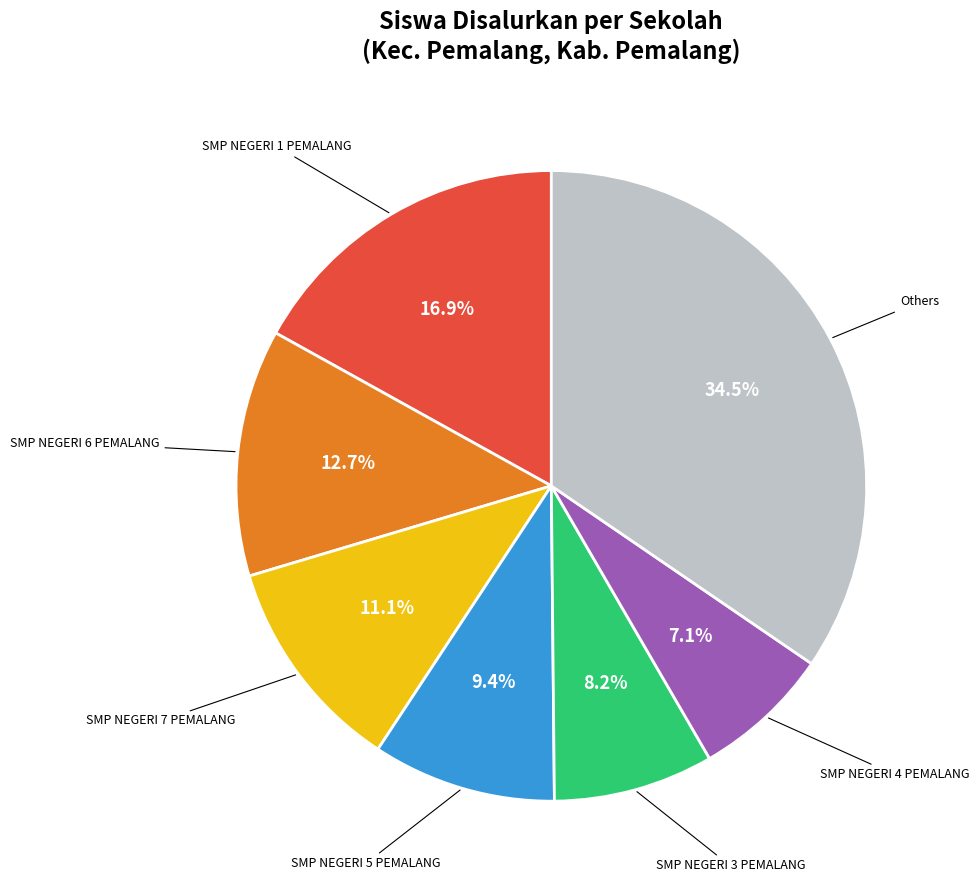

Between SMP NEGERI 6 PEMALANG and SMP NEGERI 1 PEMALANG, which is larger?

SMP NEGERI 1 PEMALANG